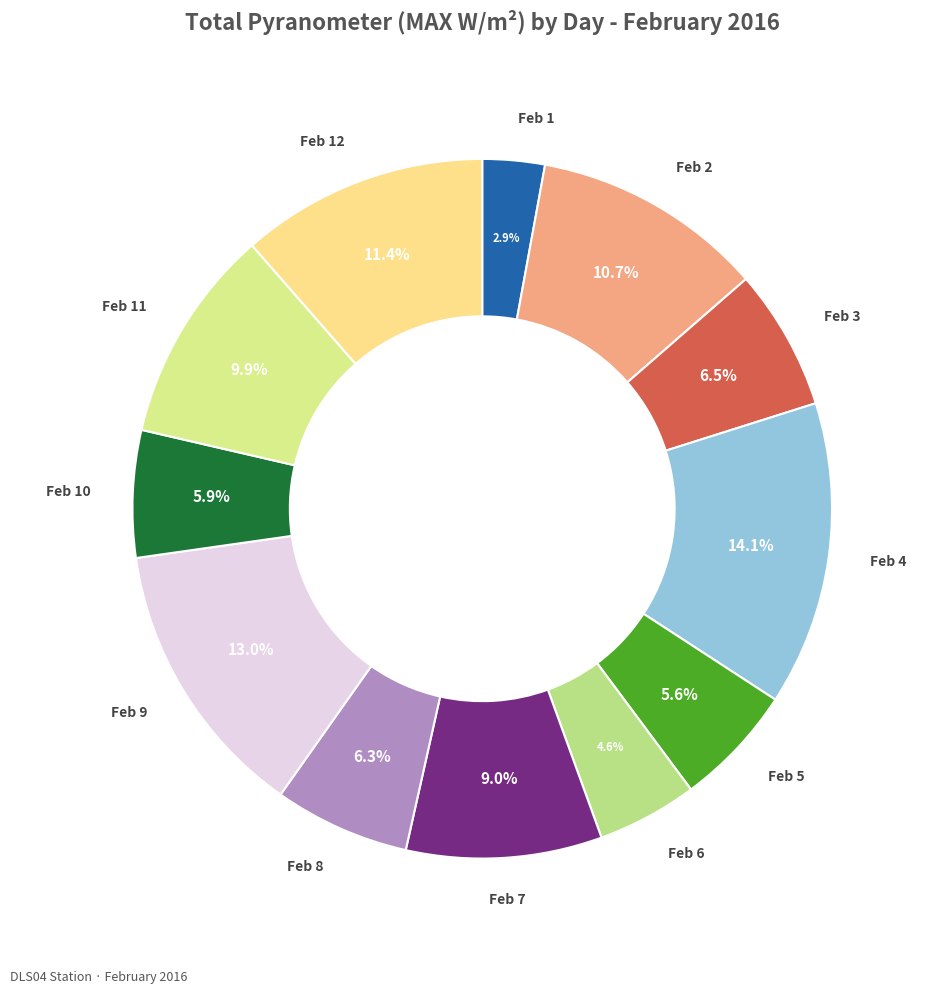

How many segments does this pie chart have?

12